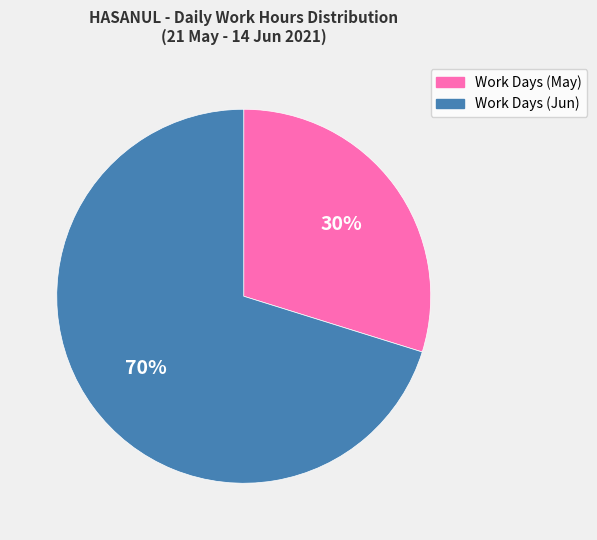

What is the largest slice in the pie chart?

Work Days (Jun)